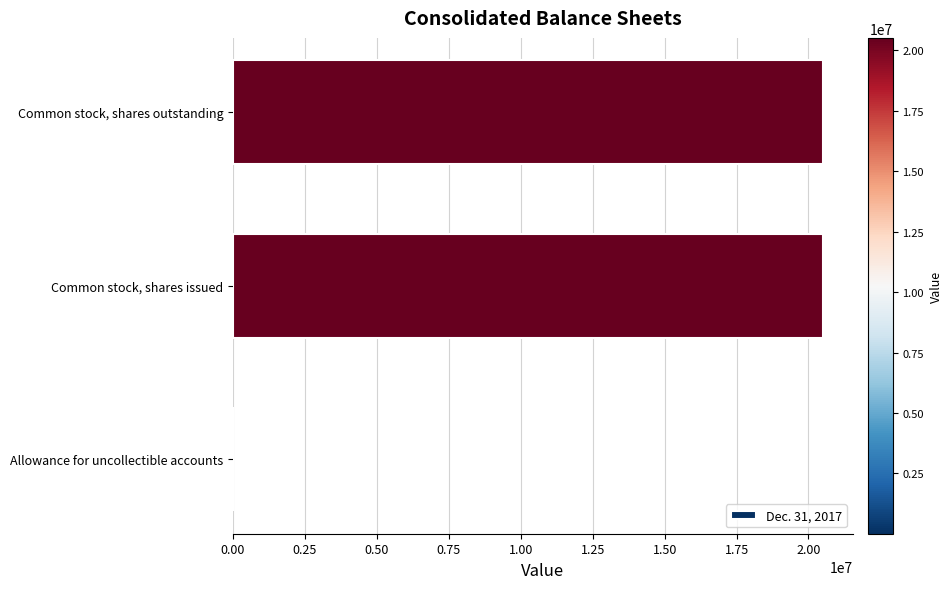

The value at Common stock, shares issued is 20520856. True or false?

True